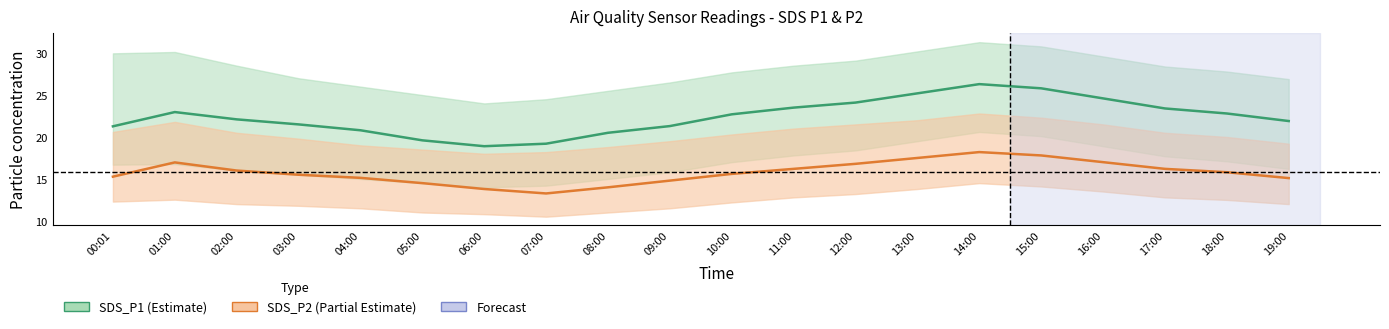

True or false: SDS_P2 and SDS_P1 intersect in this chart.

False